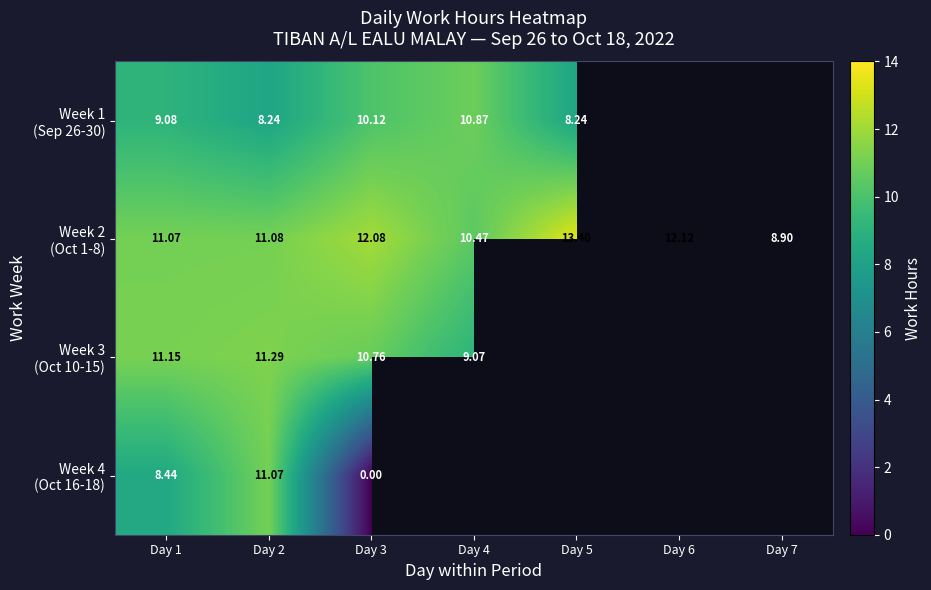

Which series has the widest spread of values?

Week 4 (Oct 16-18)